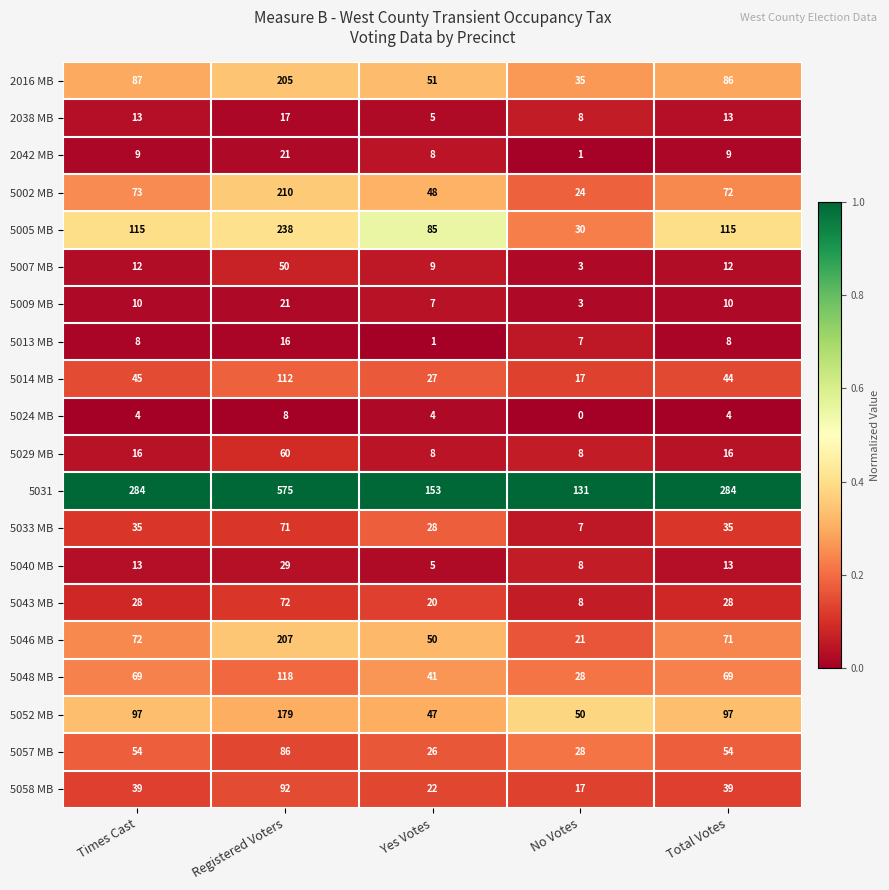

At which category does the chart reach its minimum across all series?

No Votes